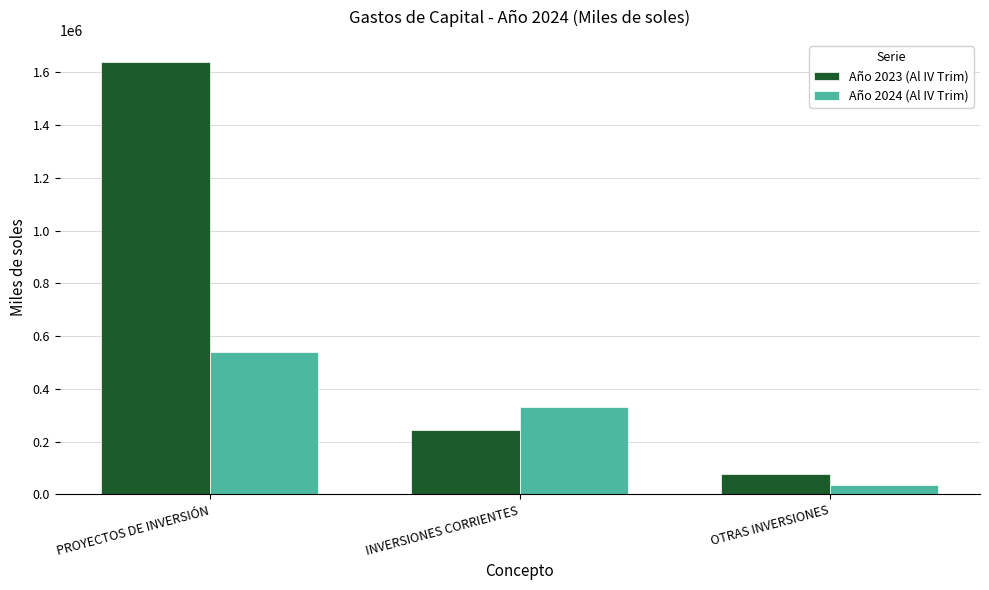

What is the maximum value for Año 2023 (Al IV Trim)?

1640530.5